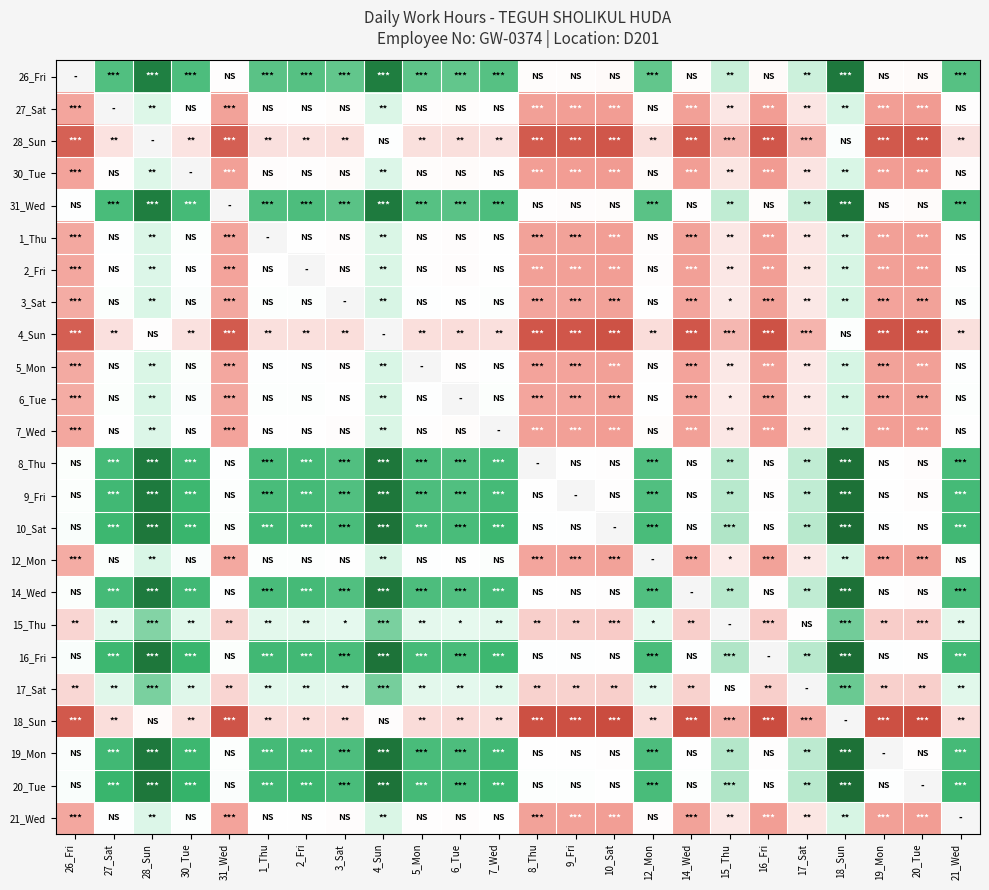

Where does the 15_Thu series first go above 0?

27_Sat